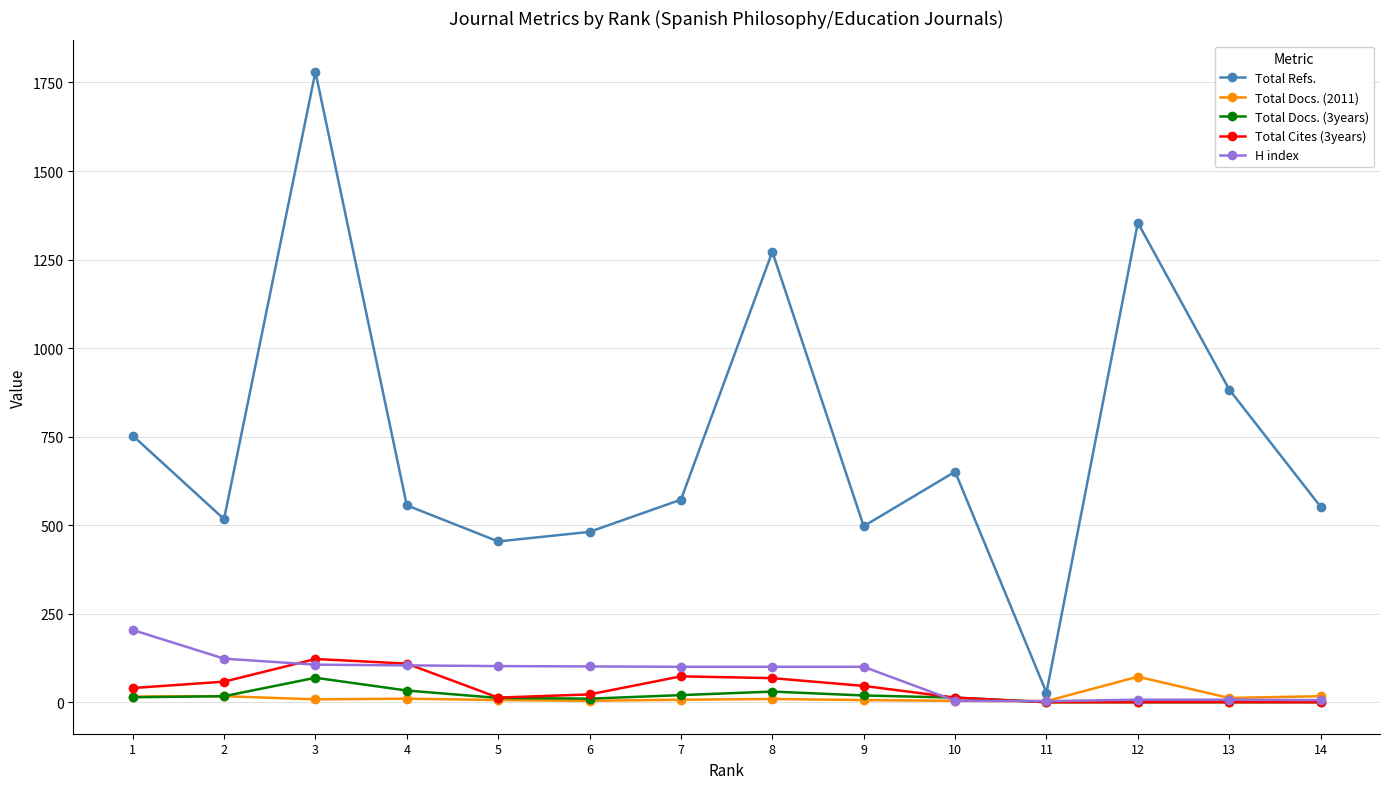

Count the number of data series in this chart.

5